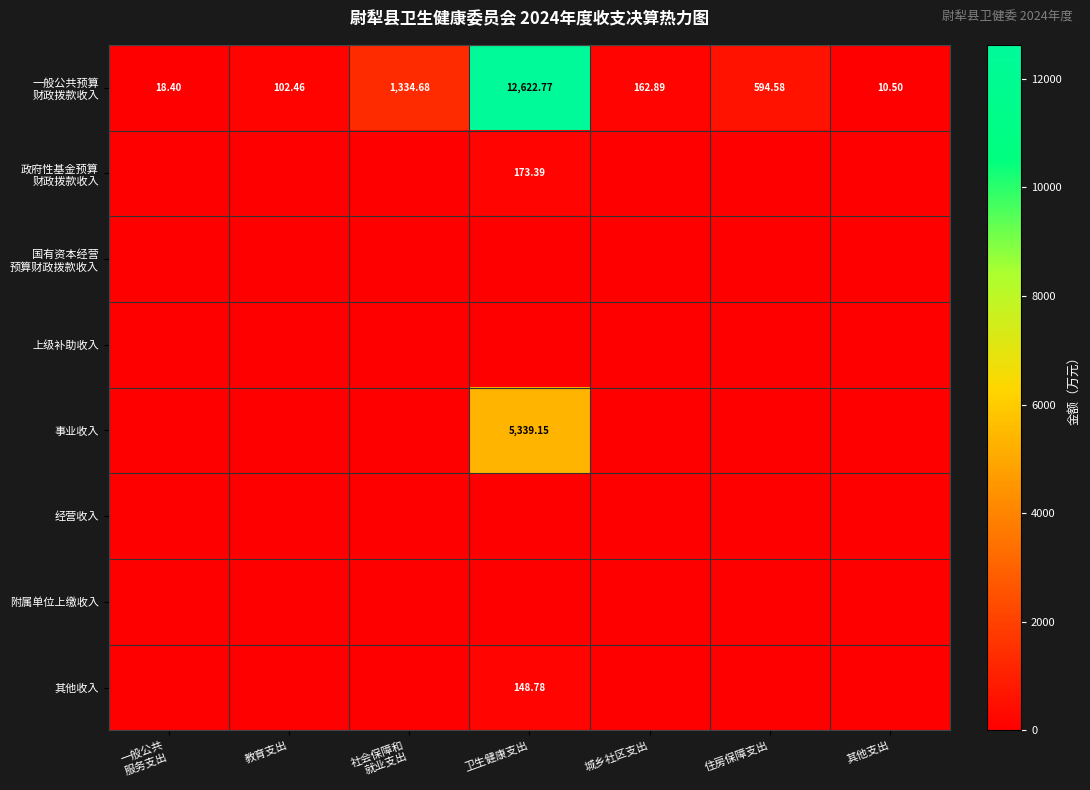

Is the value of 政府性基金预算 财政拨款收入 at 住房保障支出 greater than the value of 事业收入 at 教育支出?

No